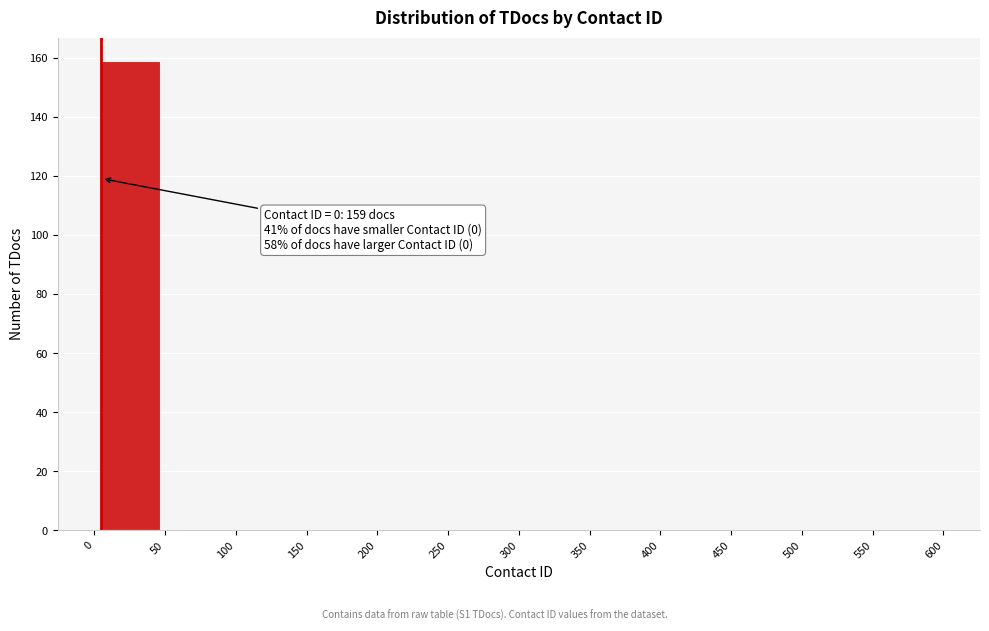

Over which range of the x-axis is the bar tallest?

0 to 50